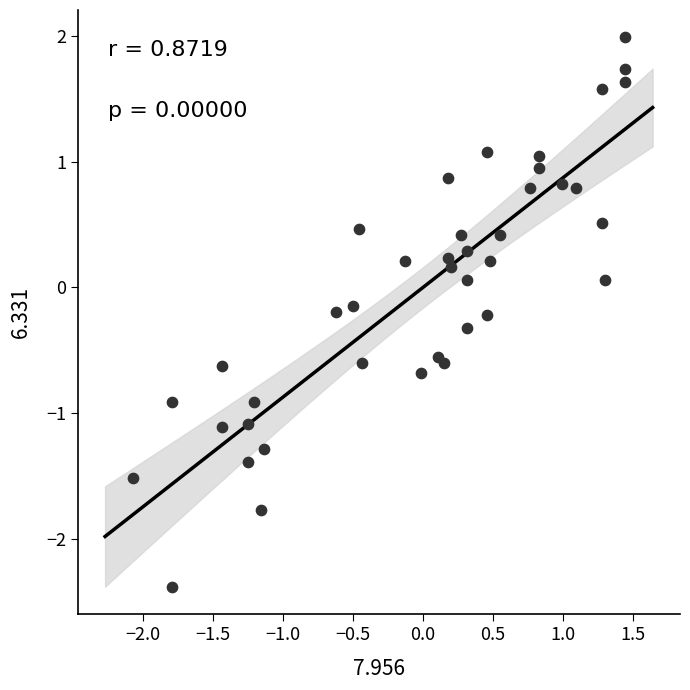

What is the range of X values (max minus min)?

3.5